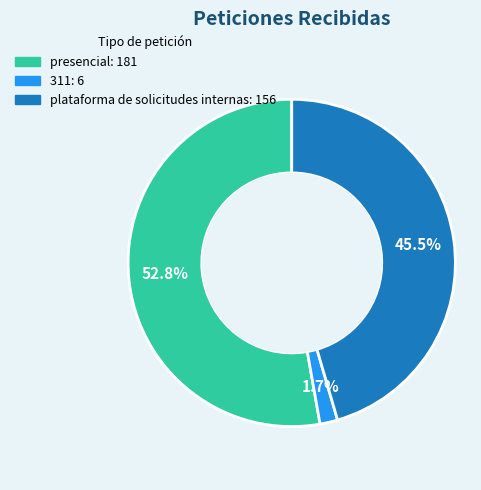

Does any single category account for the majority?

Yes